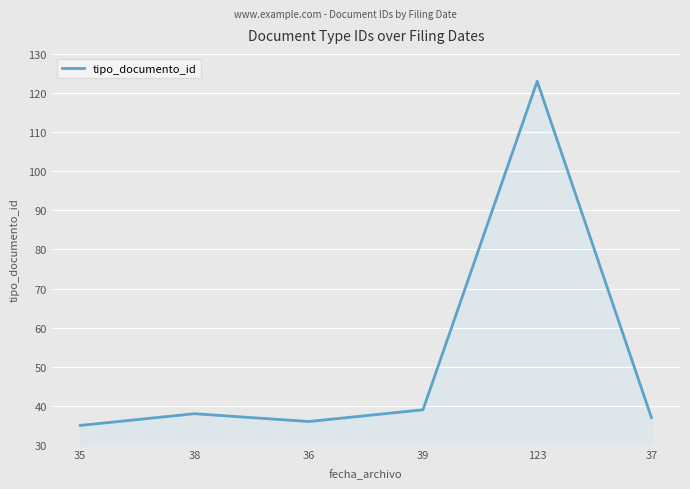

How many series are shown in this chart?

1